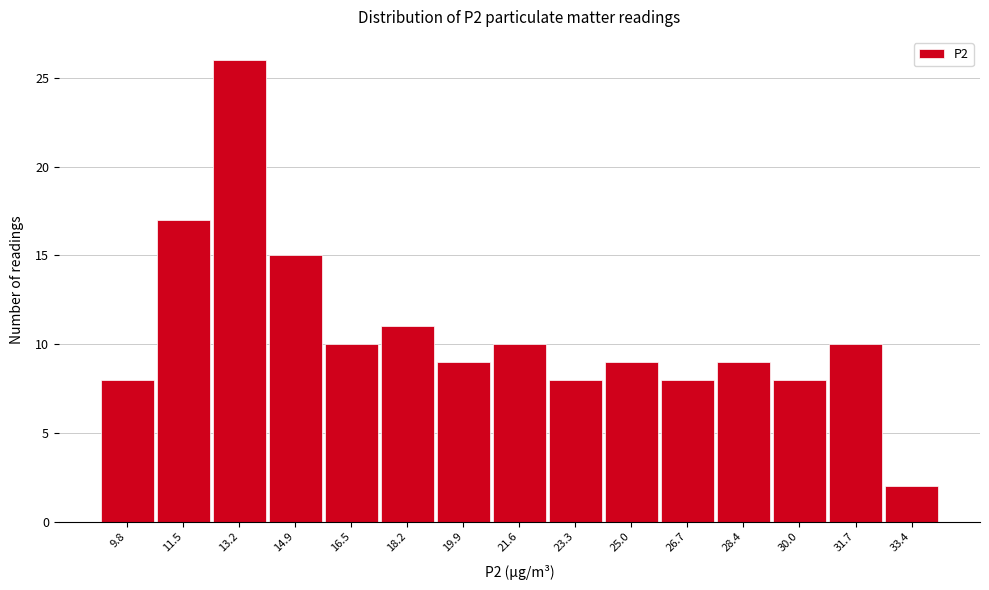

Reading left to right, extract all data points from this chart.

8	17	26	15	10	11	9	10	8	9	8	9	8	10	2